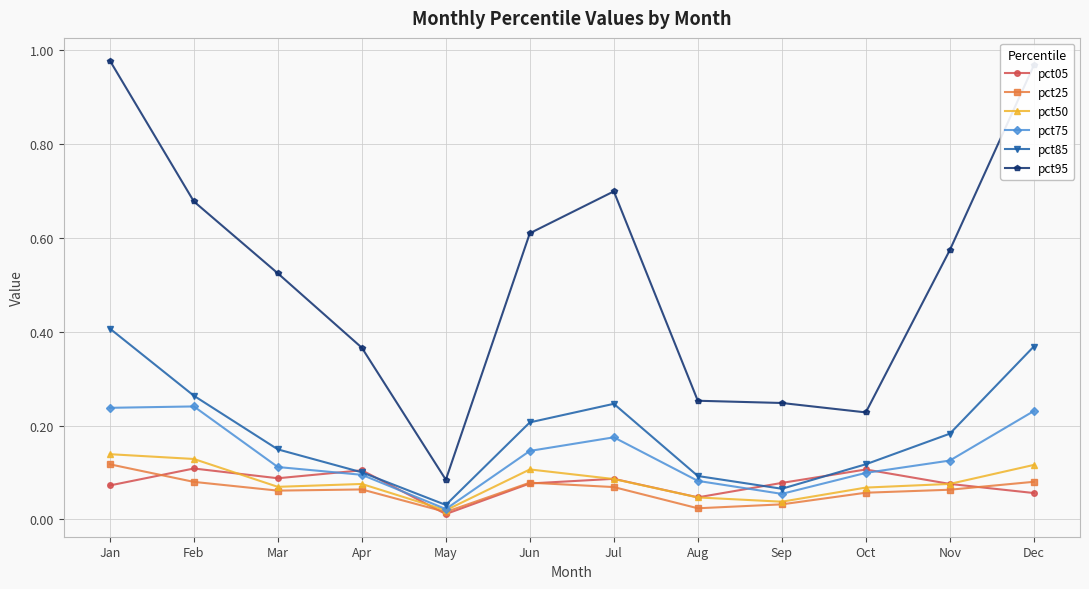

In pct85, how many points are lower than both neighbors (excluding endpoints)?

2